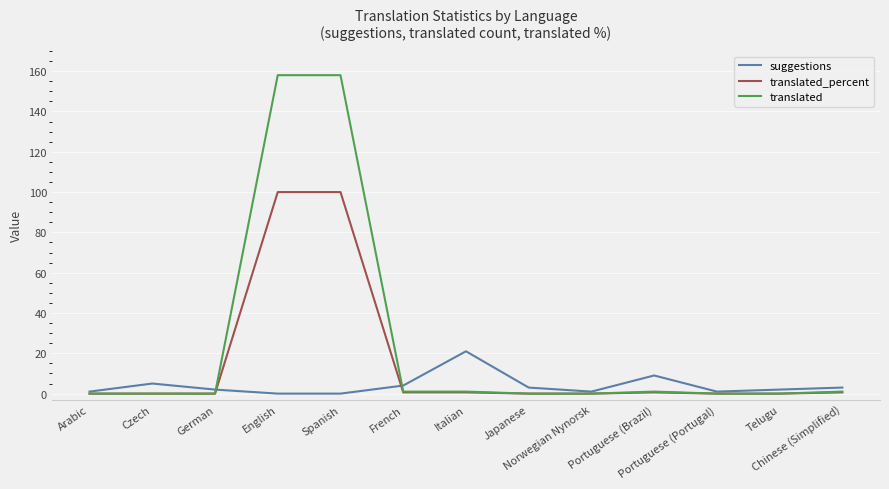

List the series in order of their overall mean, highest first.

translated, translated_percent, suggestions